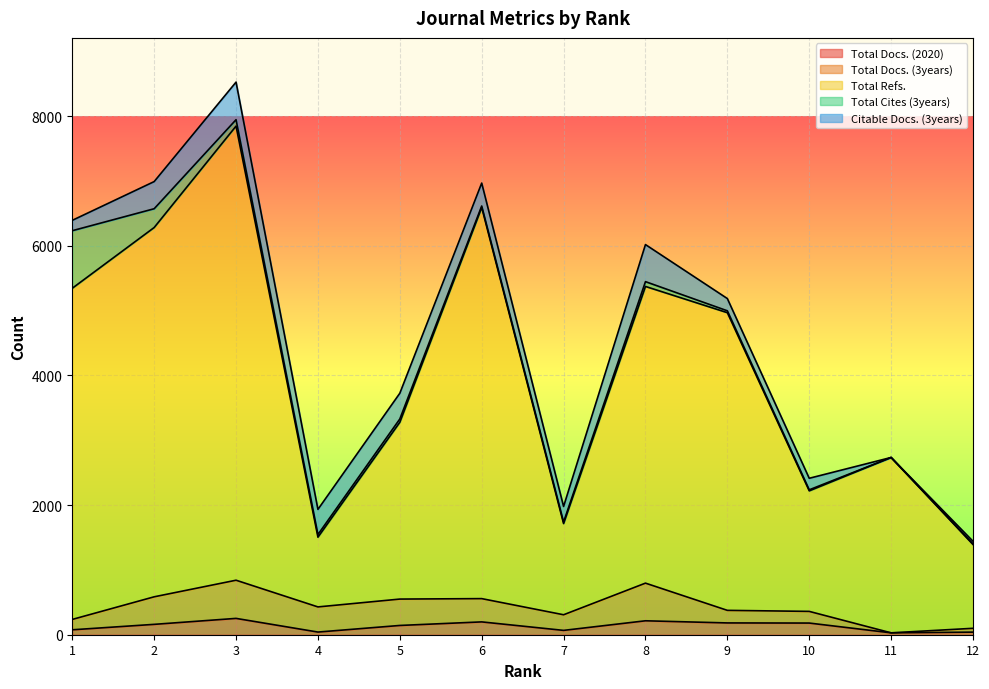

Which label corresponds to the smallest value in the chart?

11